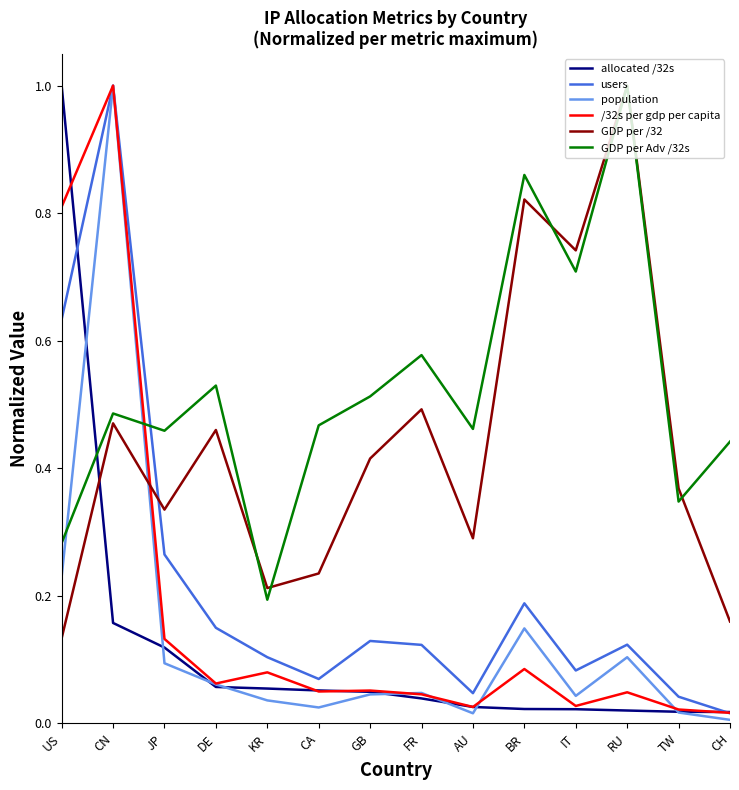

How many GDP per /32 values are between 0 and 1?

14